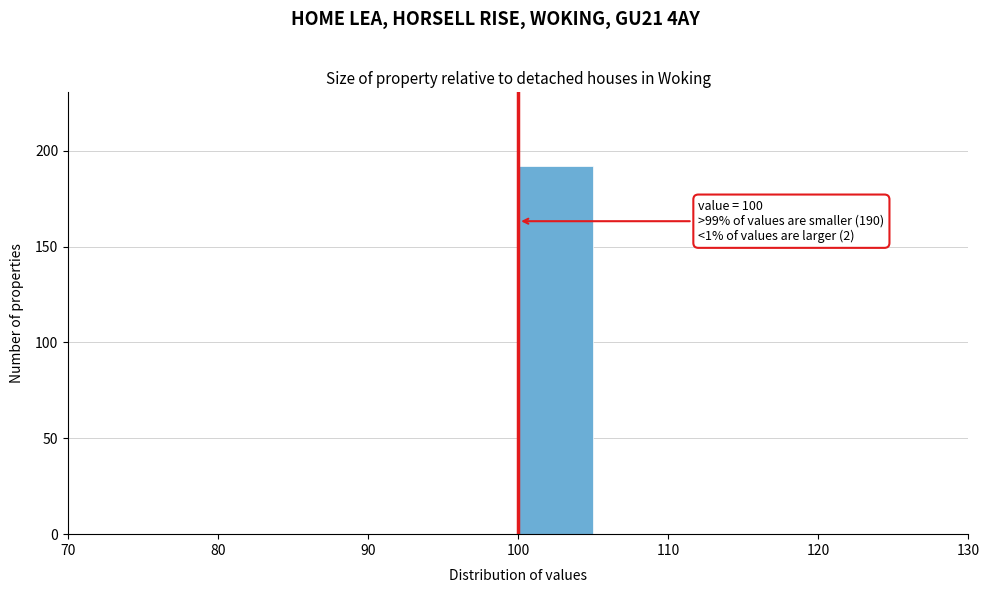

Which range on the x-axis has the tallest bar?

100 to 105